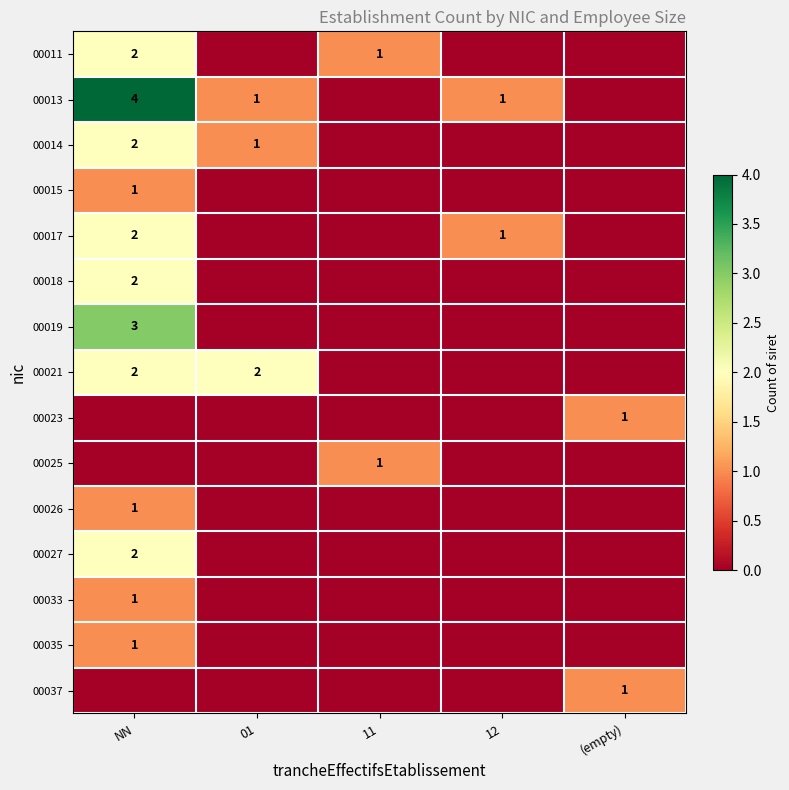

Is the value of 00017 at NN greater than the value of 00037 at (empty)?

Yes